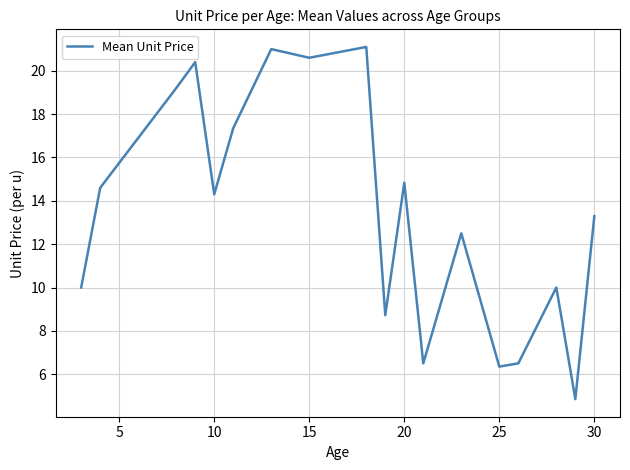

What is the greatest value displayed?

21.1